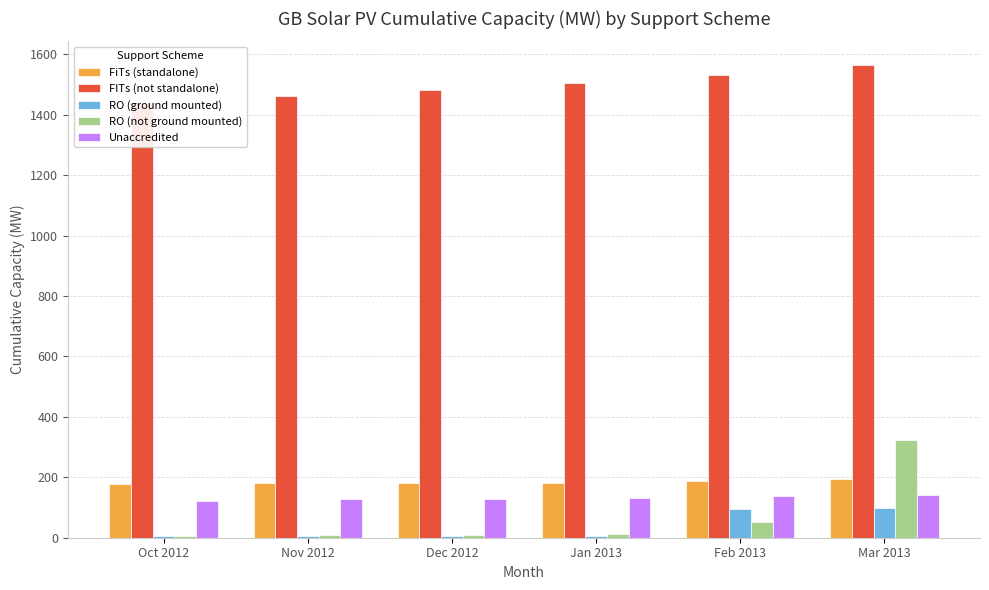

What is the sum of the FITs (not standalone) values at Jan 2013 and Mar 2013?

3070.2